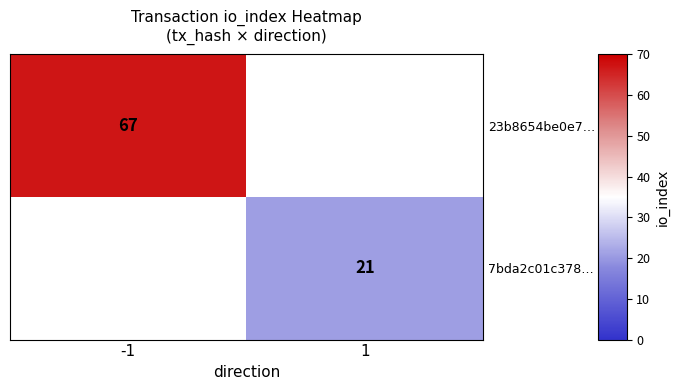

At which category does the chart reach its peak across all series?

-1